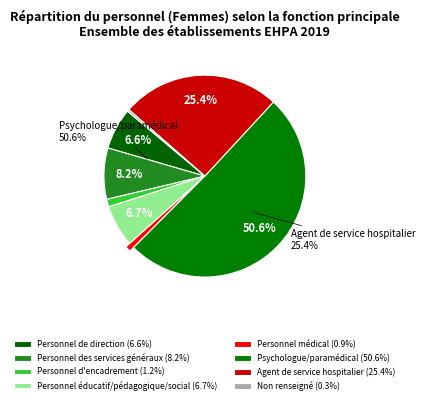

Which slice is the smallest?

Non renseigné